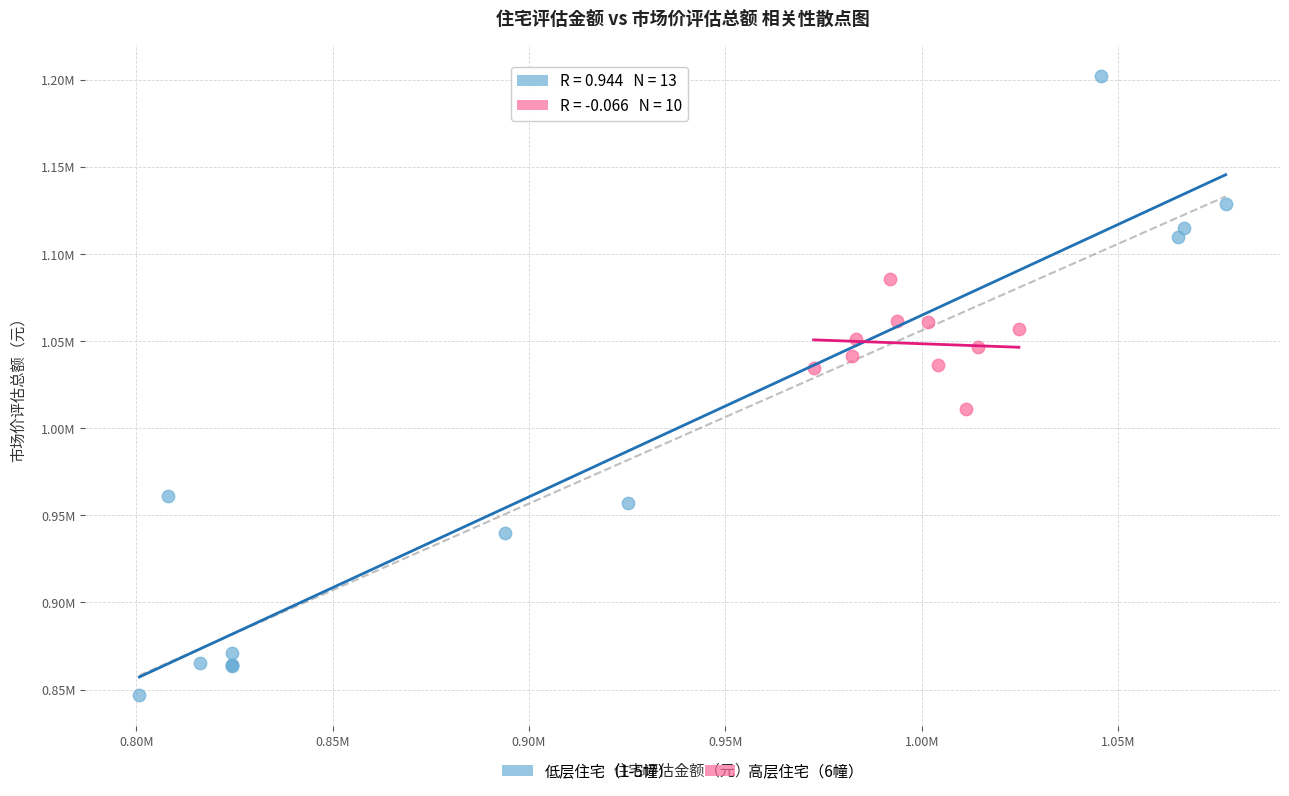

Which series has the widest spread of Y values?

低层住宅（1-5幢）